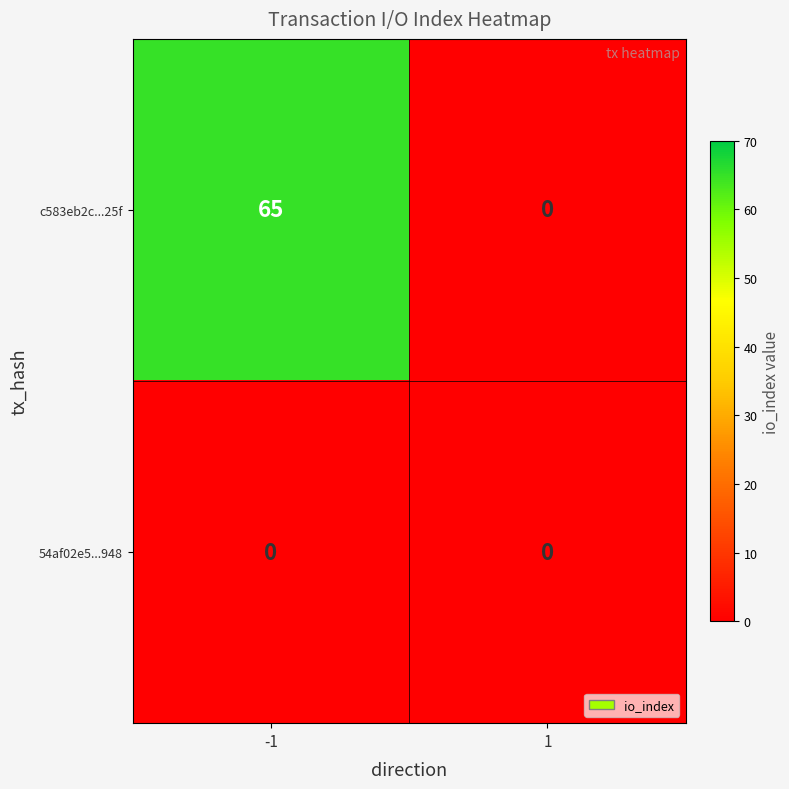

The 54af02e5...948 series shows 0 at -1. True or false?

True